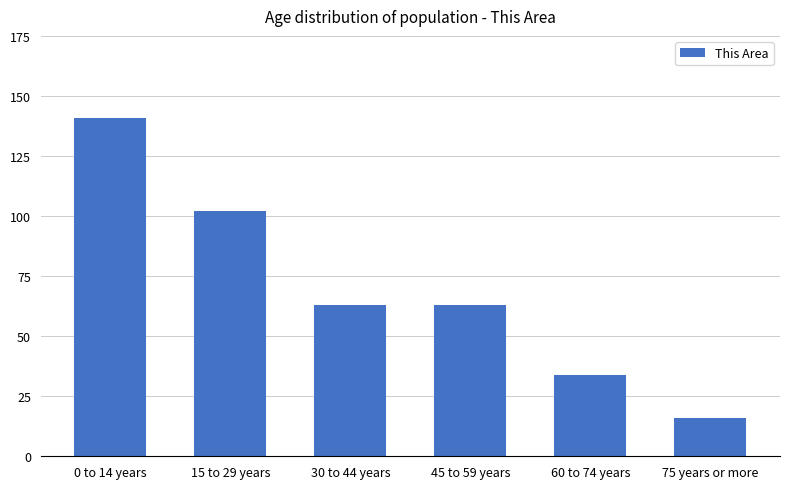

Reading left to right, what are all the values shown in this chart?

0 to 14 years=141	15 to 29 years=102	30 to 44 years=63	45 to 59 years=63	60 to 74 years=34	75 years or more=16